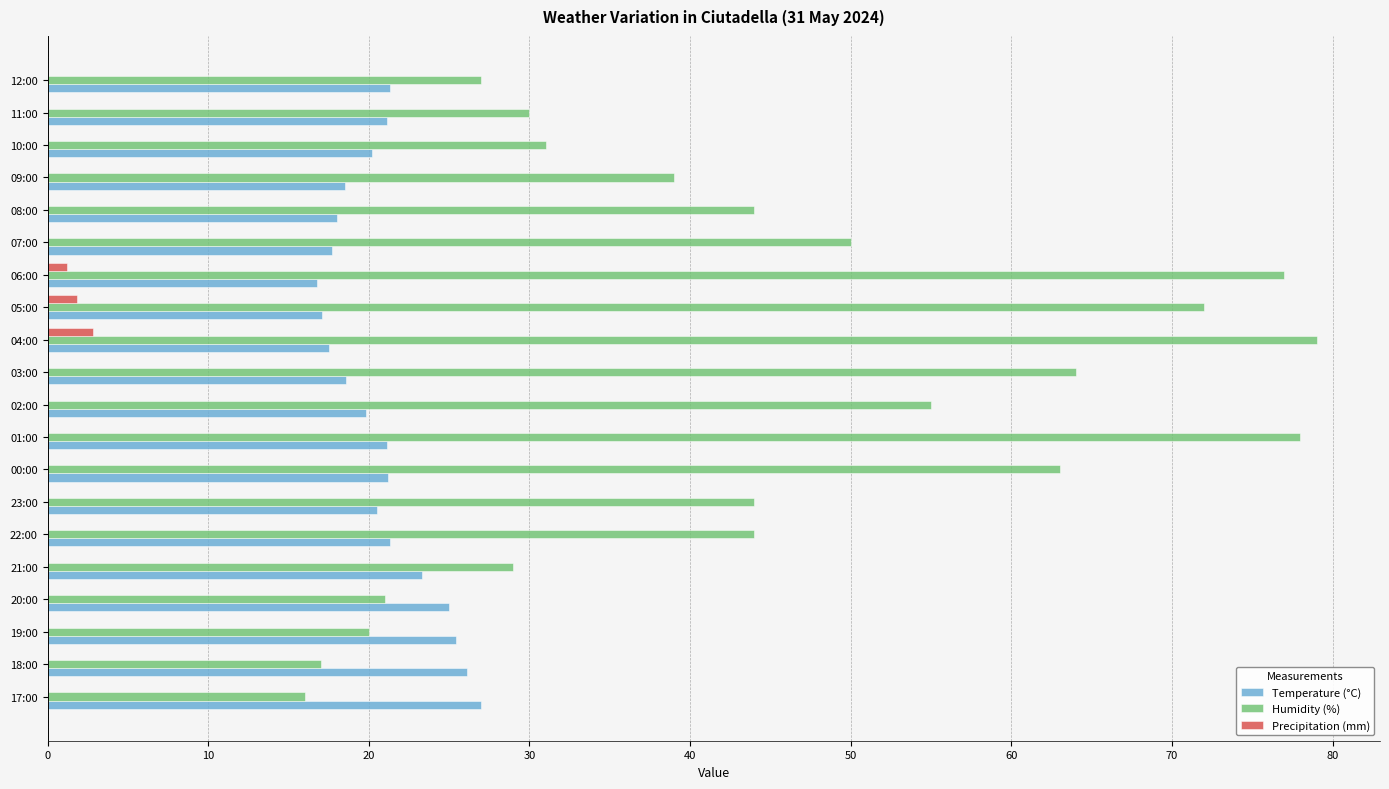

The Precipitation (mm) series shows 0.0 at 02:00. True or false?

True